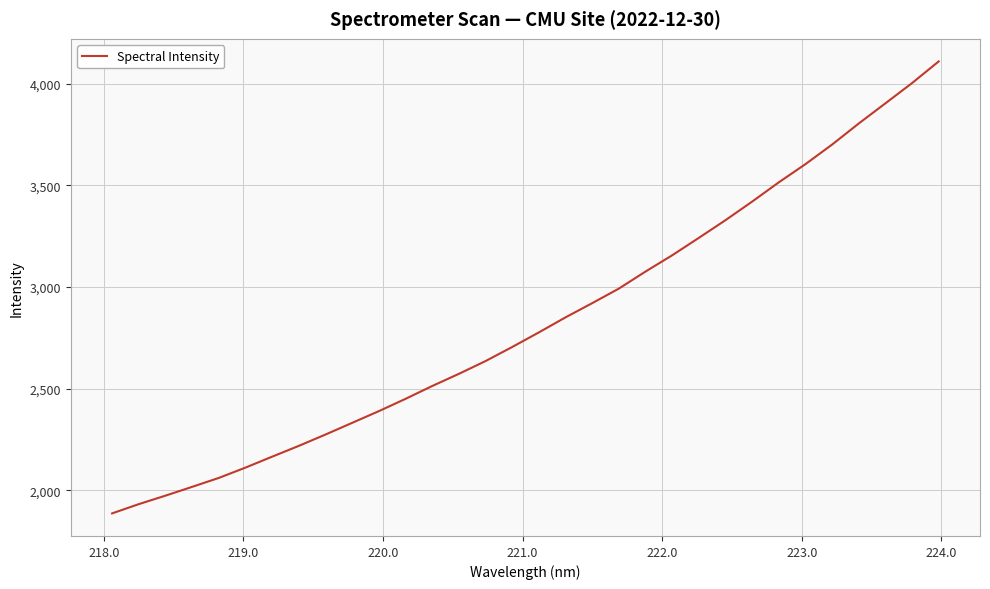

What is the difference between the maximum and minimum values?

2222.4